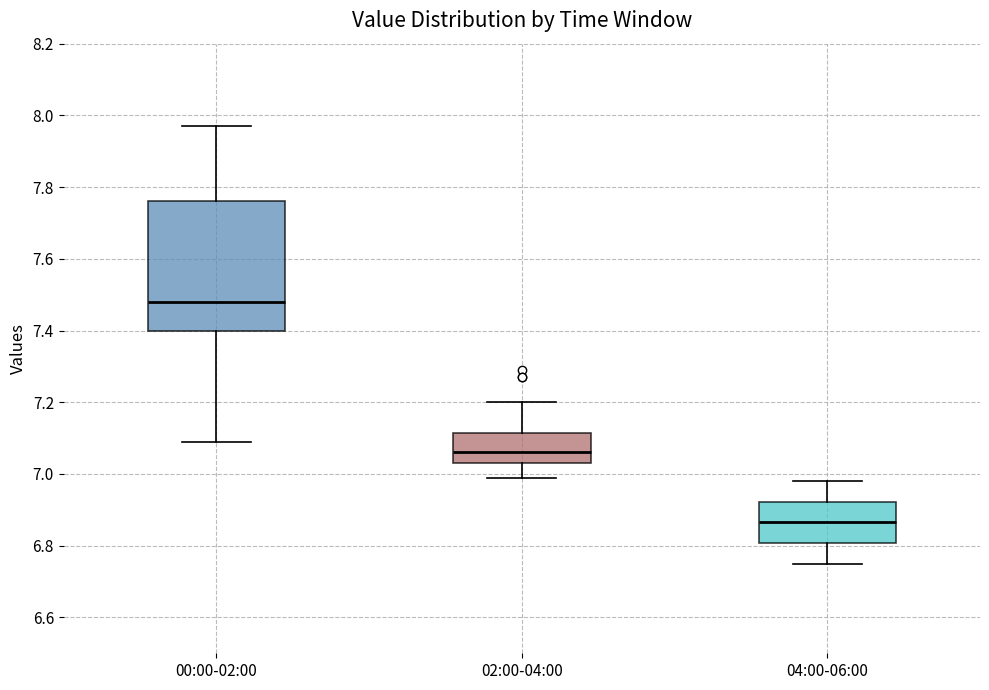

Reading left to right, transcribe this box plot: for each box, give where its median line is, the range the box spans, and where its two whiskers end, as read against the y-axis. The values are not printed on the chart, so give them approximately, as read against the axis.

00:00-02:00: median 7.48, box 7.40 to 7.76, whiskers 7.10 to 7.98
02:00-04:00: median 7.06, box 7.04 to 7.12, whiskers 7.00 to 7.20
04:00-06:00: median 6.86, box 6.80 to 6.92, whiskers 6.76 to 6.98